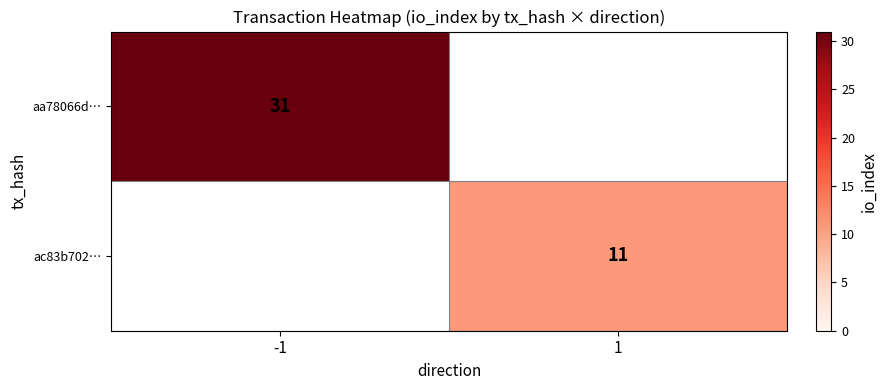

How many series are shown in this chart?

2